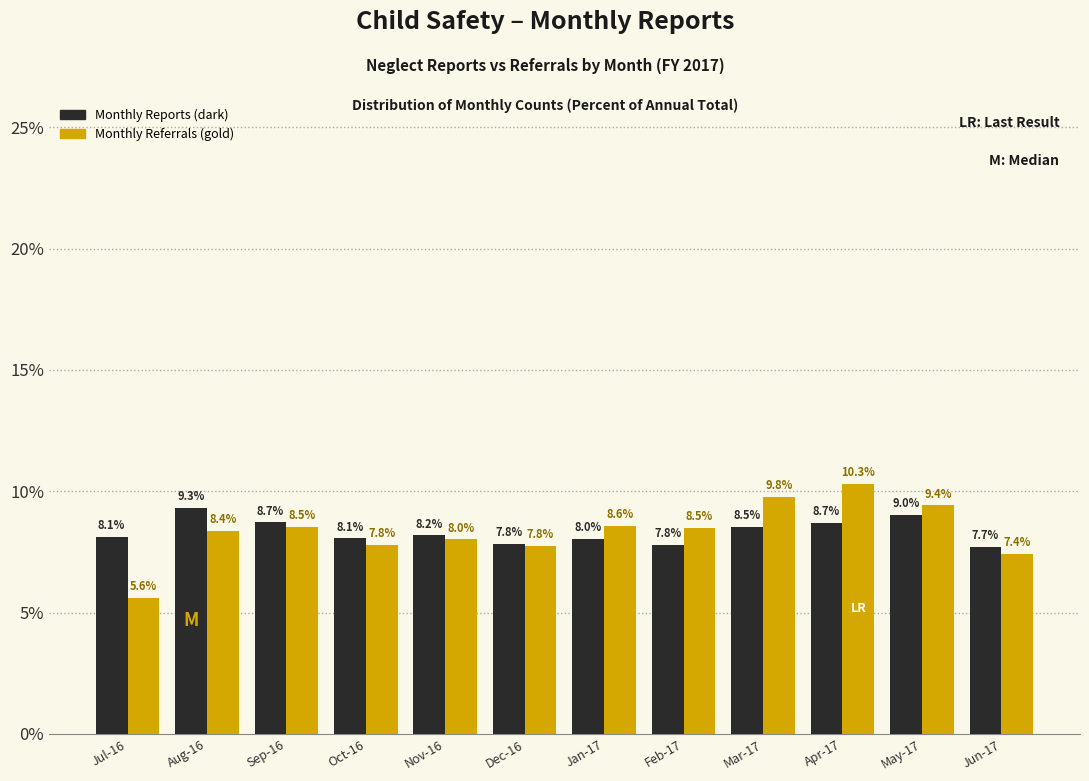

Reading right to left, what are all the values shown in this chart?

Monthly Reports (dark): 7.7	9.0	8.7	8.5	7.8	8.0	7.8	8.2	8.1	8.7	9.3	8.1
Monthly Referrals (gold): 7.4	9.4	10.3	9.8	8.5	8.6	7.8	8.0	7.8	8.5	8.4	5.6